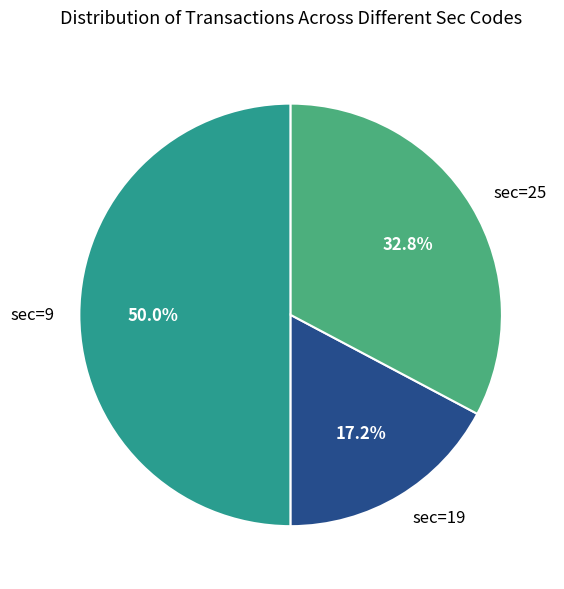

Count the number of slices in the pie.

3